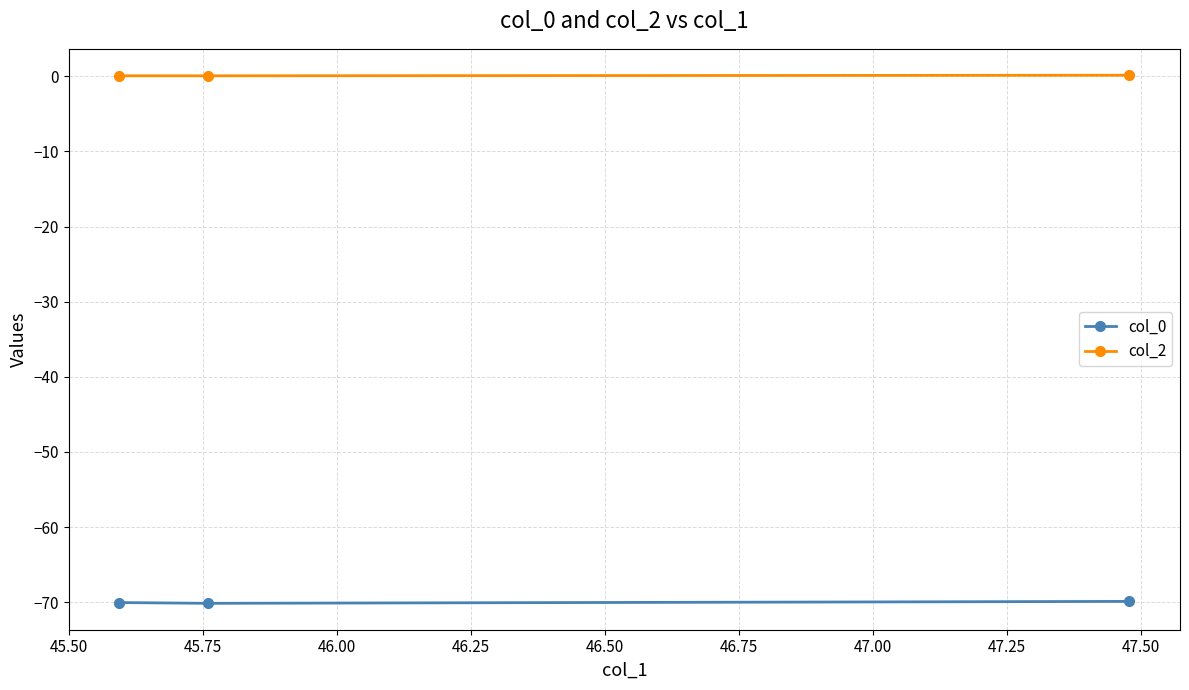

Does the chart display data point markers on the line(s)?

Yes